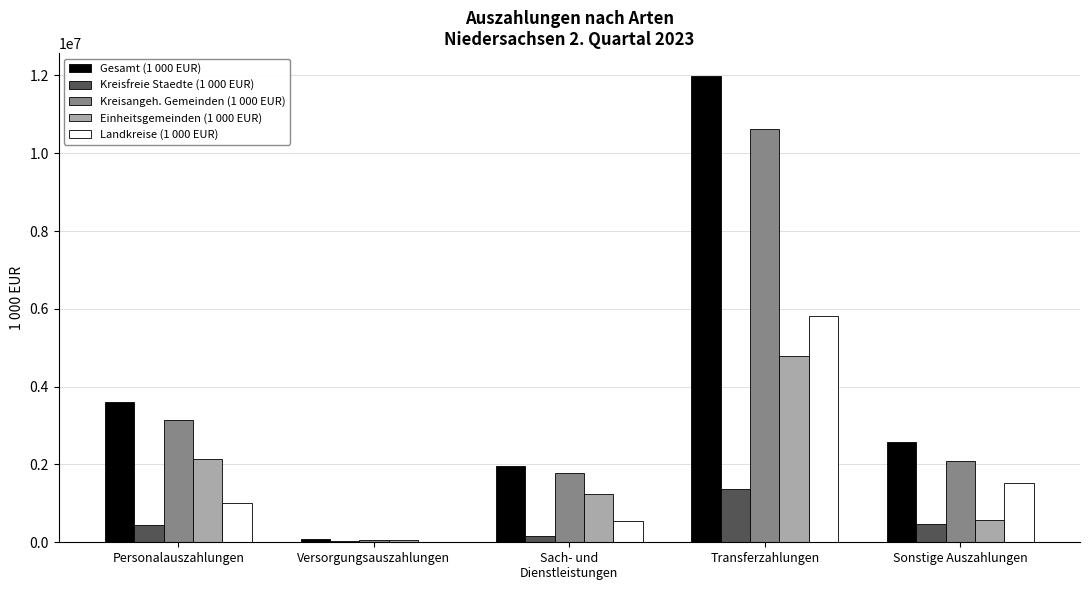

Are the bars horizontal?

No